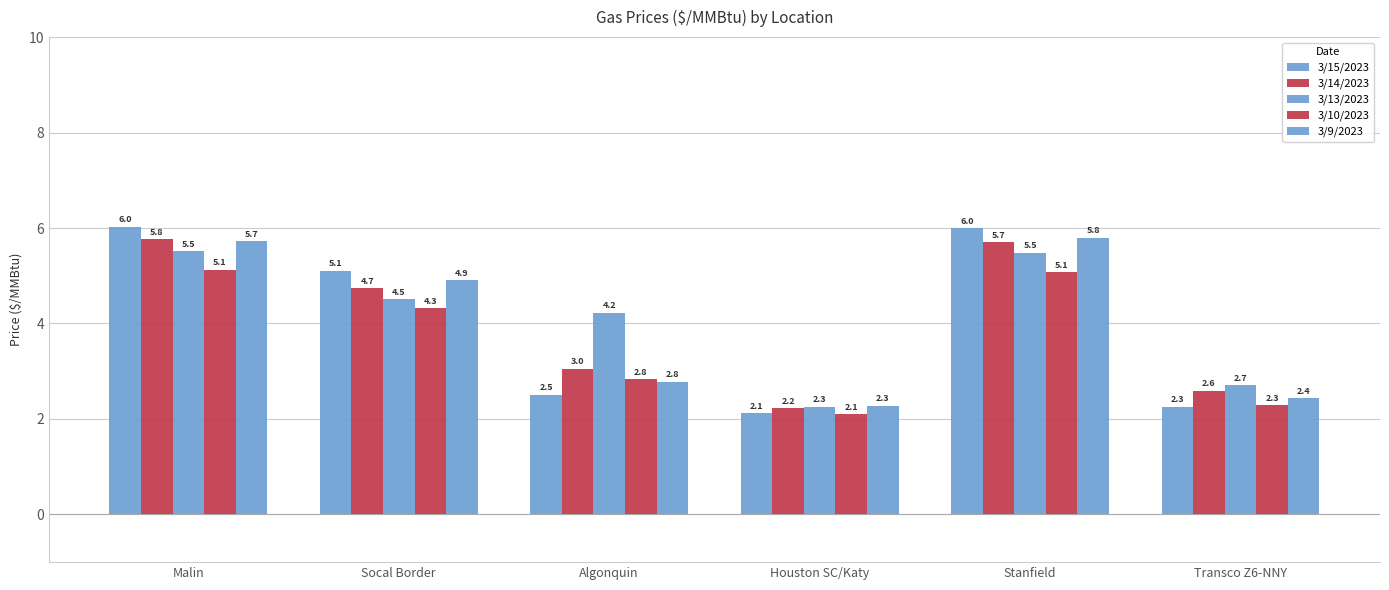

How many bars are there in each group?

5